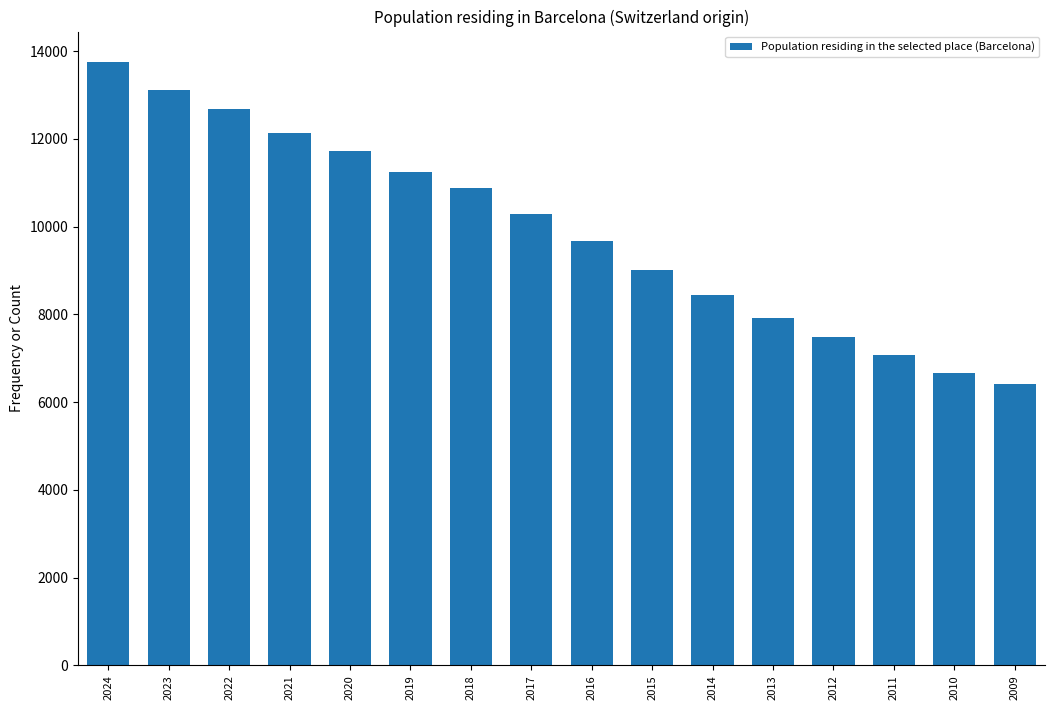

Rank the categories by value from highest to lowest.

2024, 2023, 2022, 2021, 2020, 2019, 2018, 2017, 2016, 2015, 2014, 2013, 2012, 2011, 2010, 2009